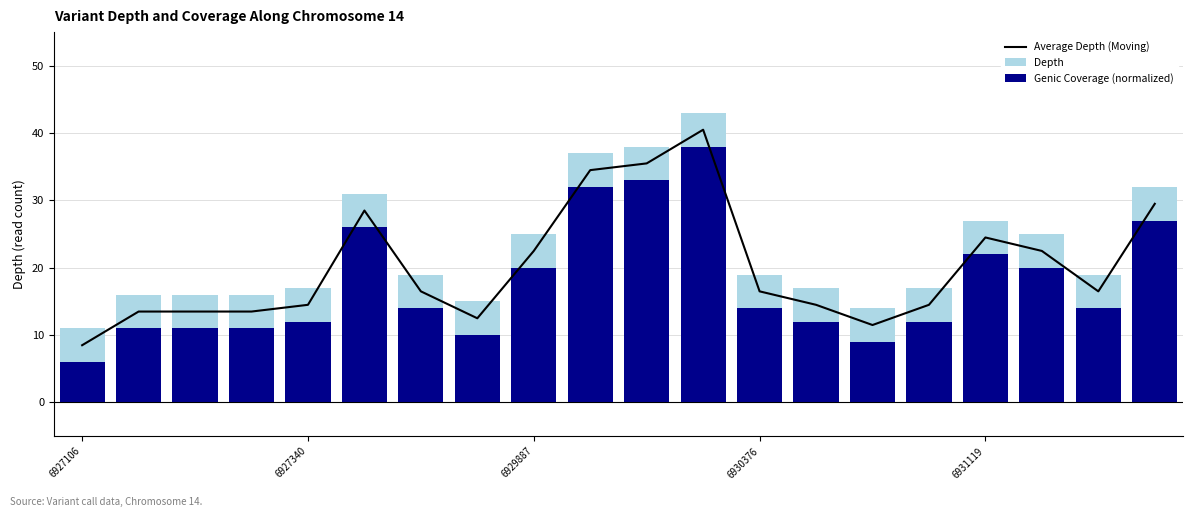

At 5, list the series in order from largest to smallest.

Depth, Average Depth (Moving), Genic Coverage (normalized)